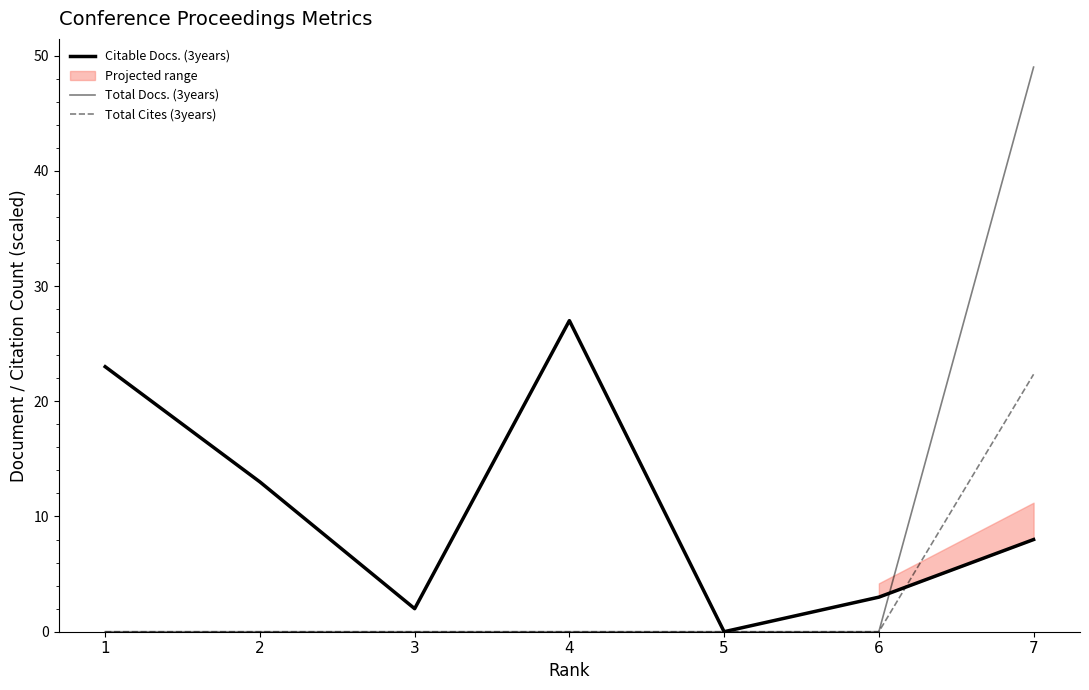

Reading left to right, transcribe all the data shown in this chart.

Citable Docs. (3years): 23.0	13.0	2.0	27.0	0.0	3.0	8.0
Total Docs. (3years): 0.0	0.0	0.0	0.0	0.0	0.0	49.0
Total Cites (3years): 0.0	0.0	0.0	0.0	0.0	0.0	22.3